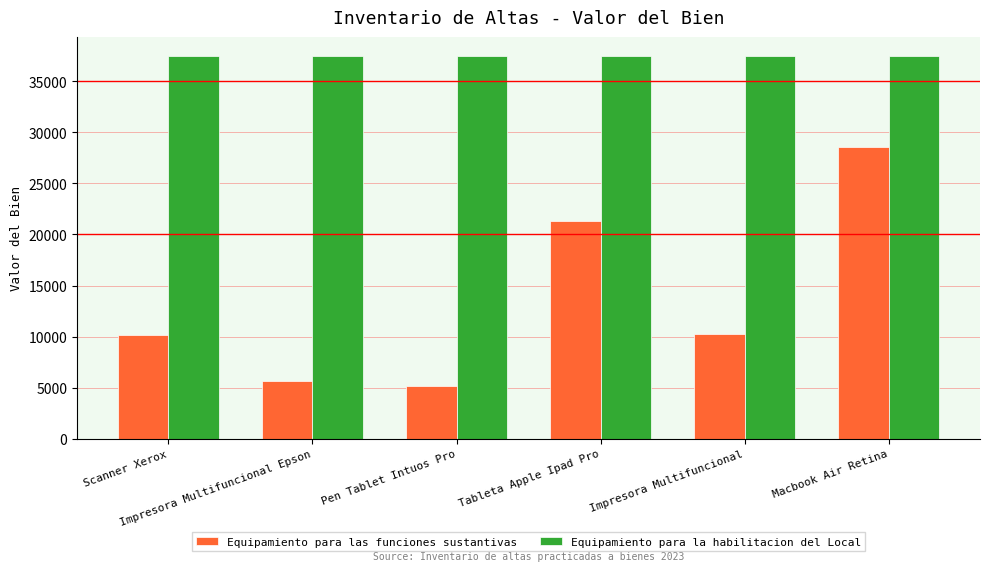

What is the sum of the Equipamiento para las funciones sustantivas values at Scanner Xerox and Macbook Air Retina?

38723.8